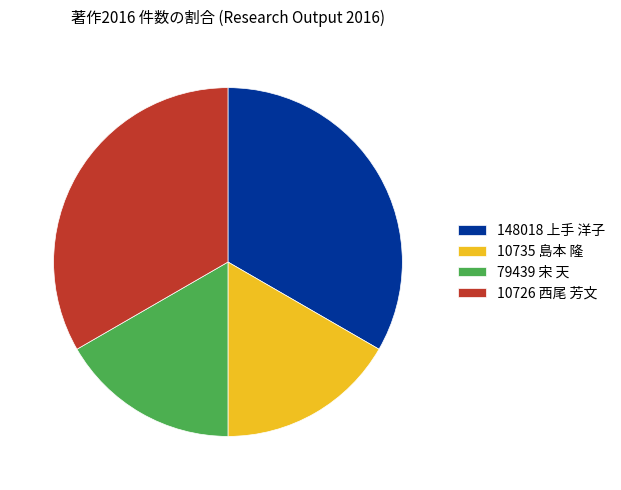

True or false: 79439 宋 天 accounts for 17% of the total.

True